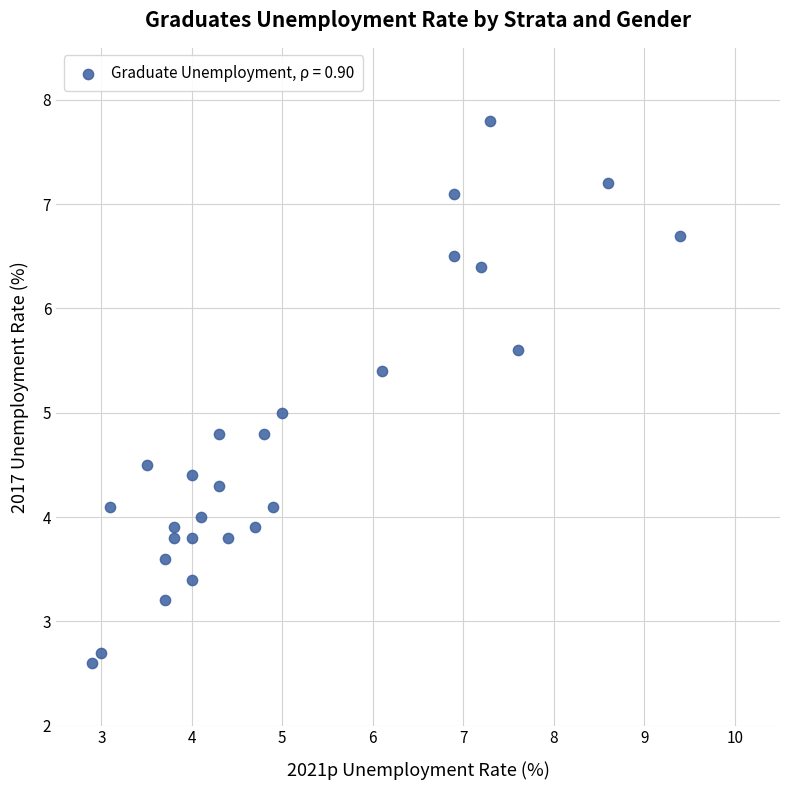

What is the range of Y values (max minus min)?

5.2